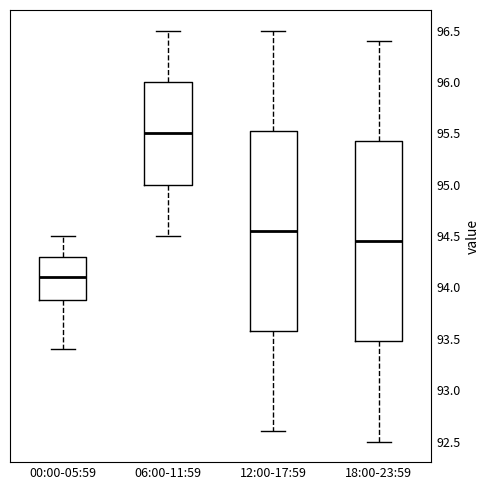

Reading left to right, read every box against the y-axis: the position of its median line, the range the box covers, and the ends of its whiskers. The values are not printed on the chart, so give them approximately, as read against the axis.

00:00-05:59: median 94.10, box 93.90 to 94.30, whiskers 93.40 to 94.50
06:00-11:59: median 95.50, box 95.00 to 96.00, whiskers 94.50 to 96.50
12:00-17:59: median 94.55, box 93.60 to 95.55, whiskers 92.60 to 96.50
18:00-23:59: median 94.45, box 93.50 to 95.45, whiskers 92.50 to 96.40